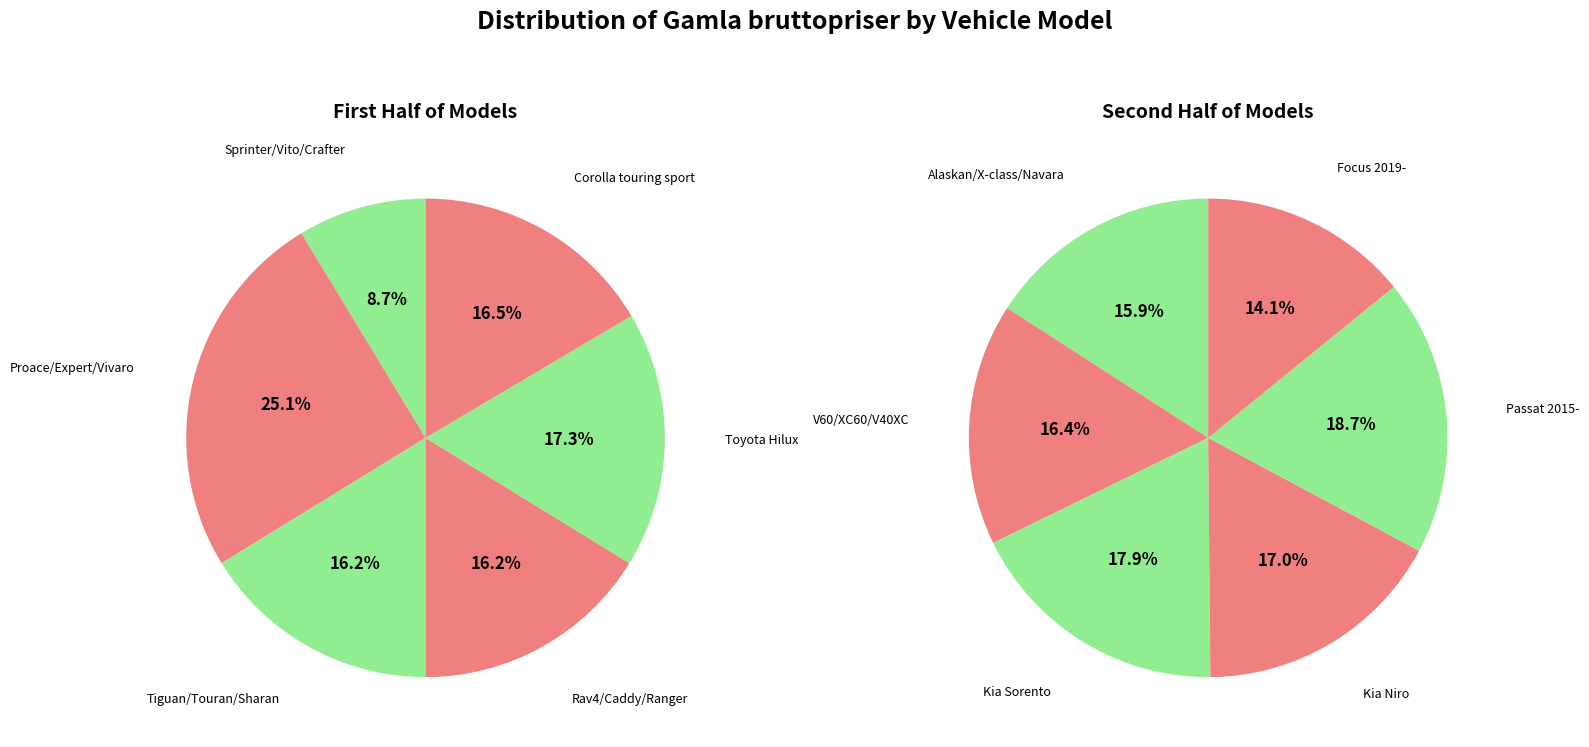

True or false: Corolla touring sport accounts for 20% of the total.

False